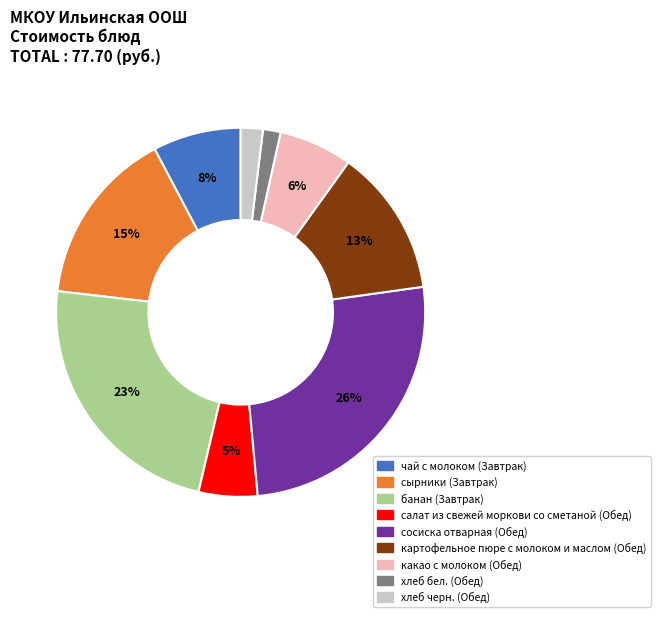

Is there a majority slice in this chart?

No